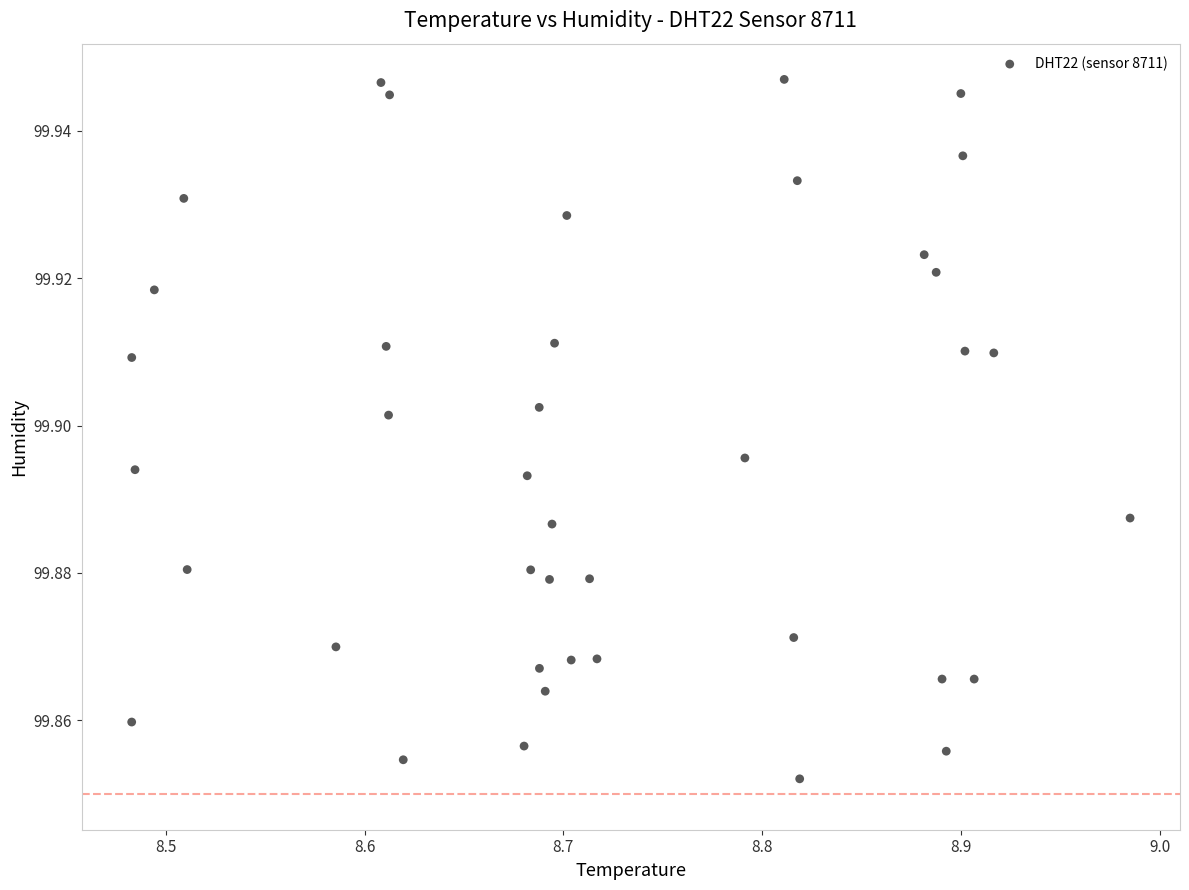

What is the range of X values (max minus min)?

0.5